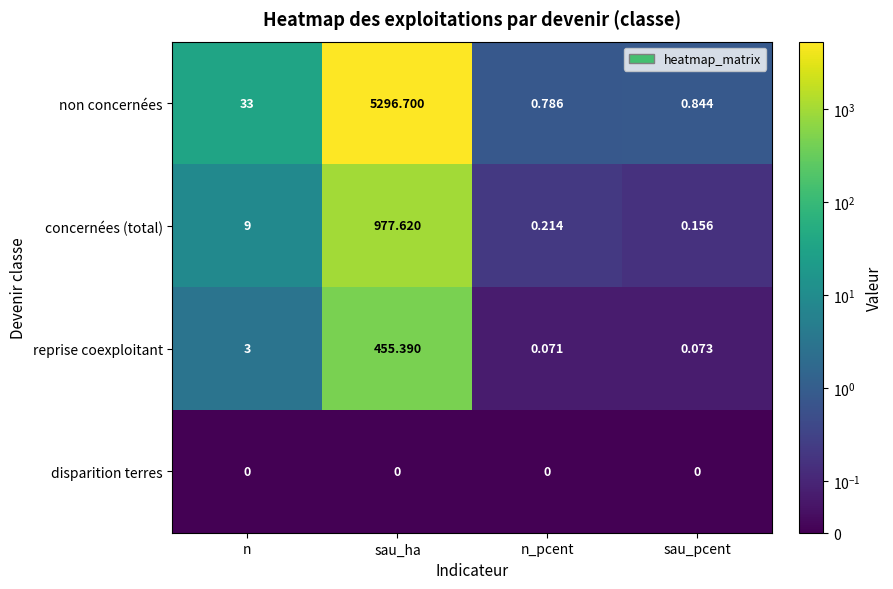

At which label is non concernées closest to 2648?

n